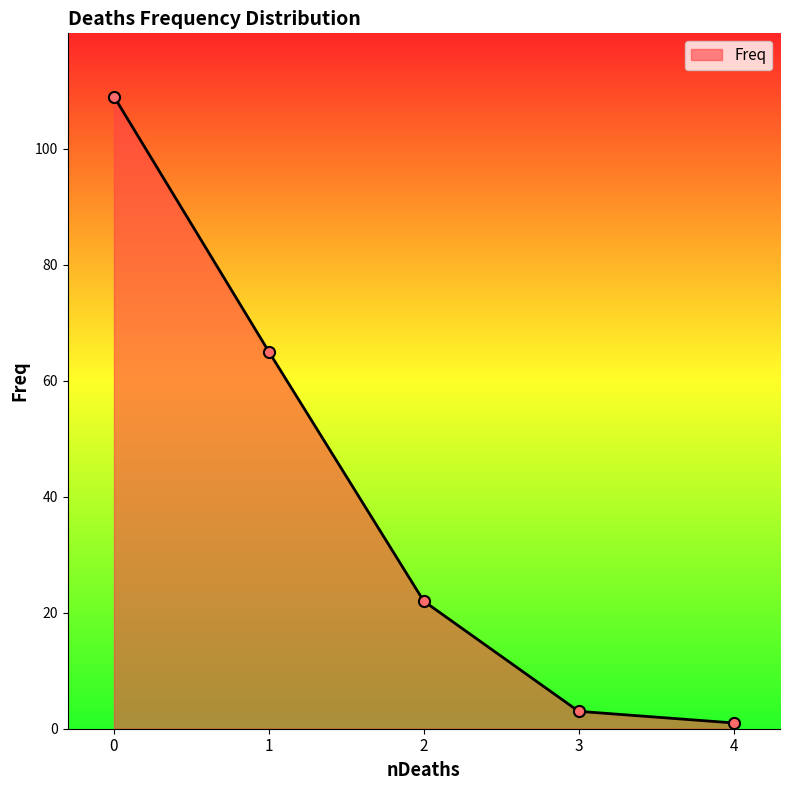

Between 4 and 3, which is larger?

3